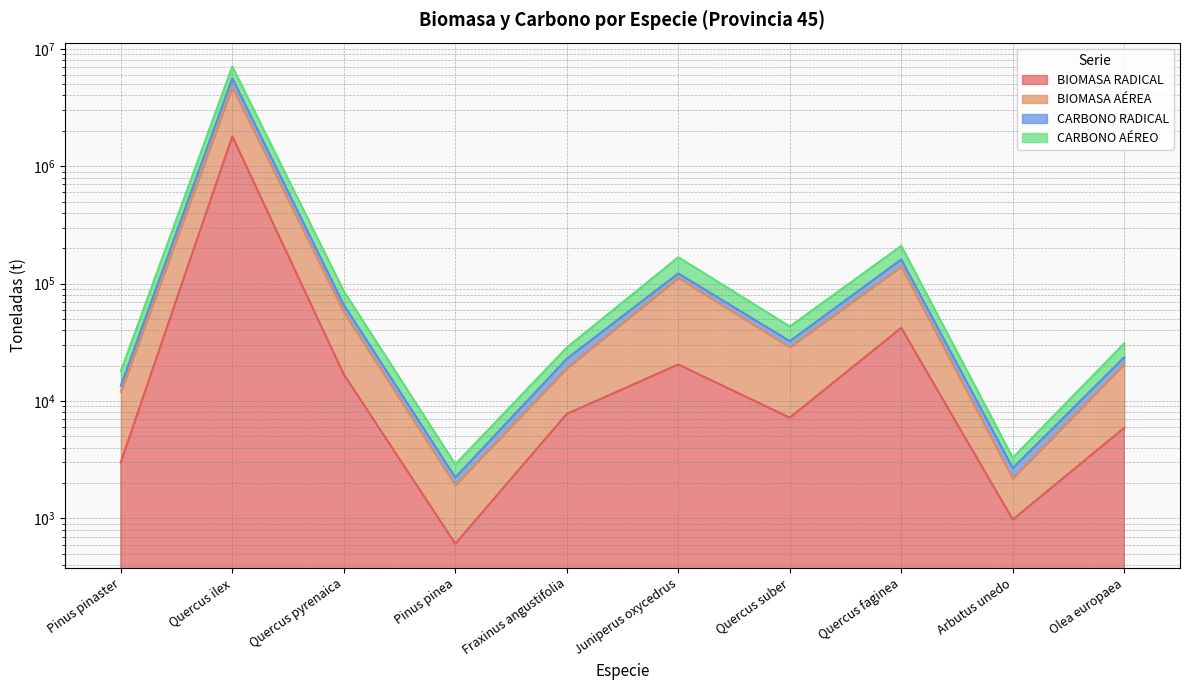

At how many categories does at least one series exceed 5757811?

1